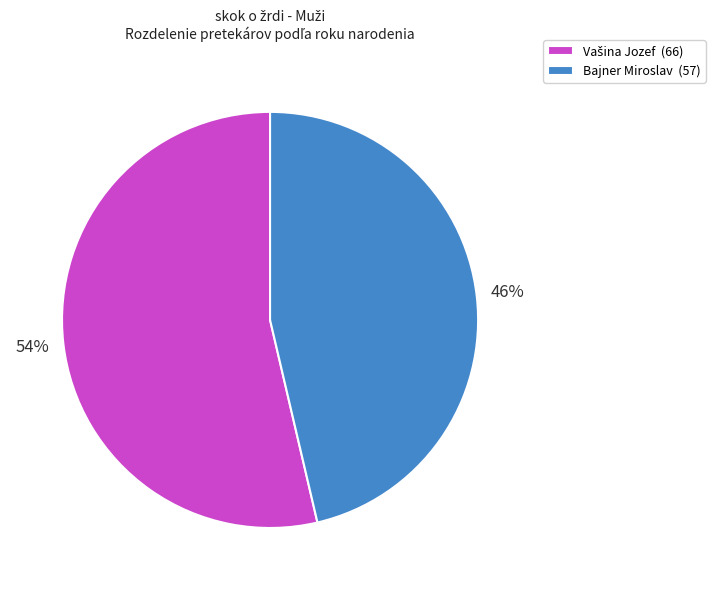

To the nearest percent, what is the average slice percentage?

50%